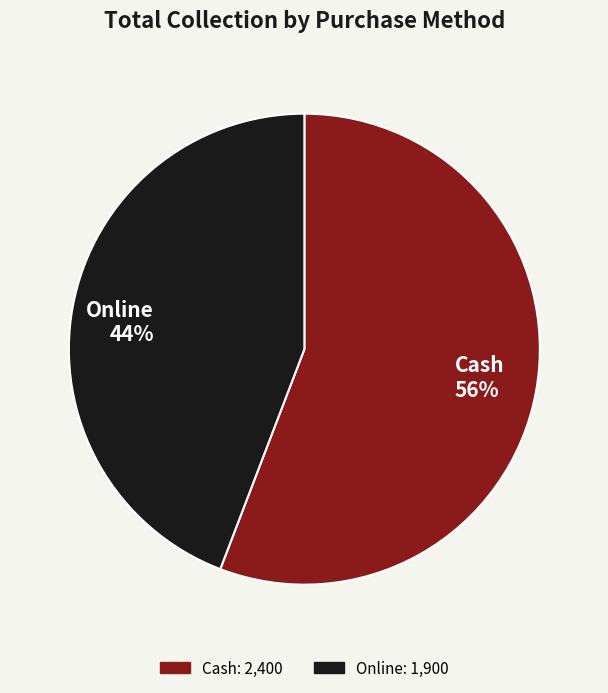

Approximately how many times larger is the value at Cash 56% compared to Online 44%?

1.3